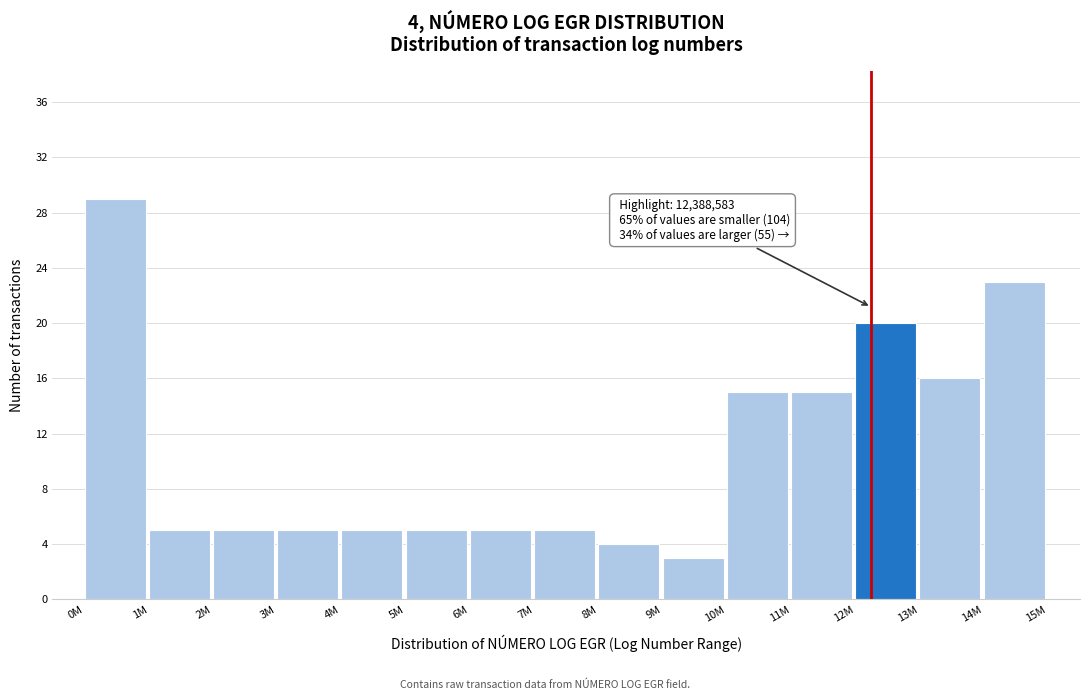

Reading right to left, list all the values displayed in this chart.

23	16	20	15	15	3	4	5	5	5	5	5	5	5	29